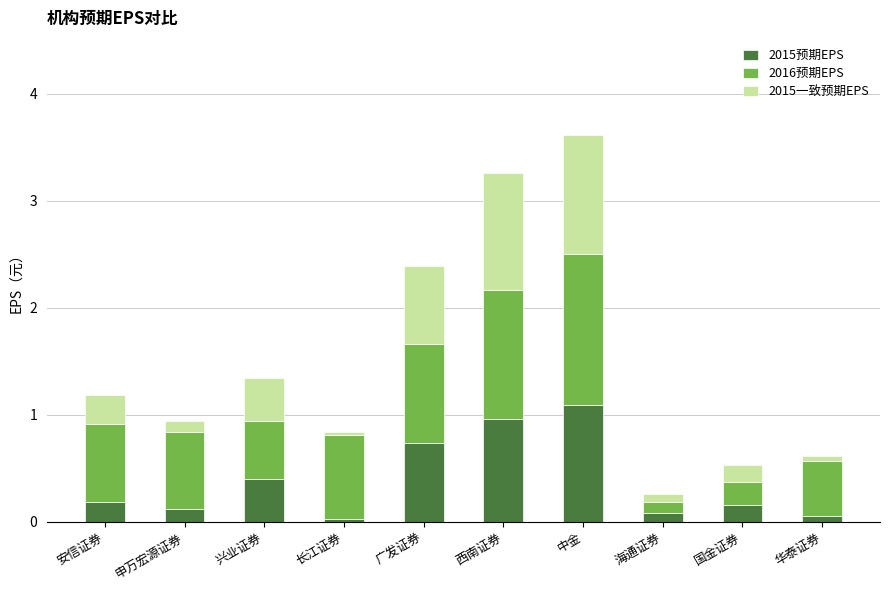

What is the difference between the 2015预期EPS values at 申万宏源证券 and 中金?

1.0